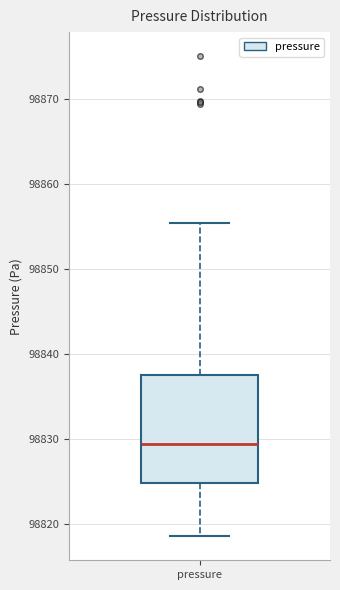

Where does the median line of the box for pressure sit on the y-axis? The values are not printed on the chart, so give them approximately, as read against the axis.

98829